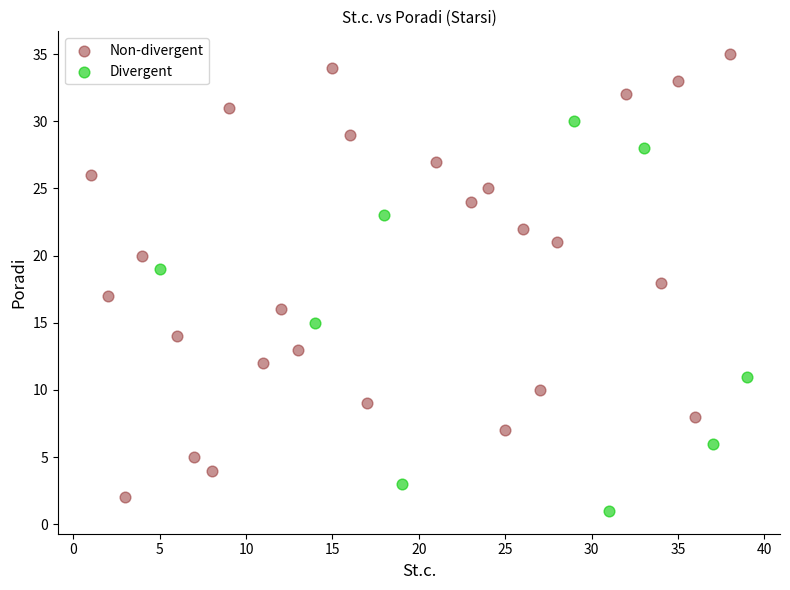

Which series has the widest spread of Y values?

Non-divergent